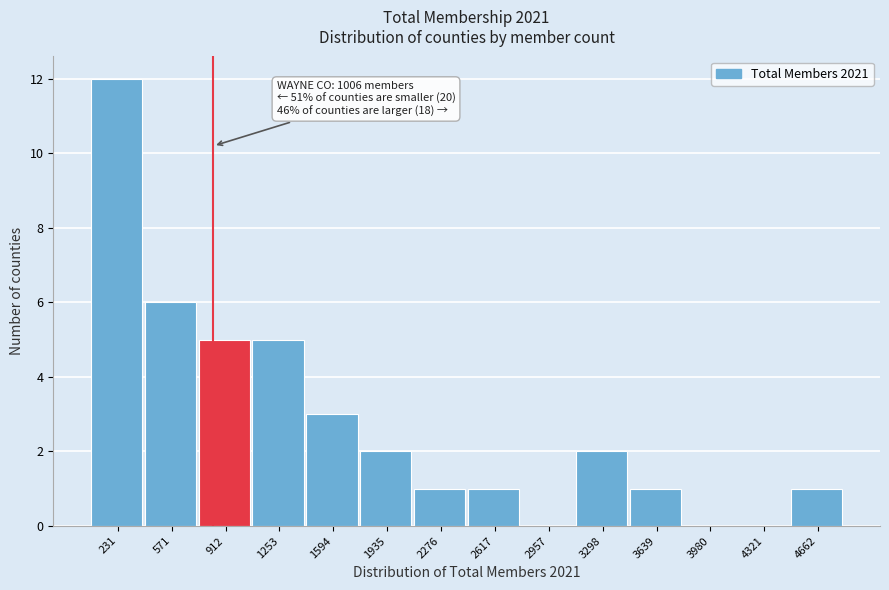

Reading right to left, transcribe all the data shown in this chart.

4662=1	4321=0	3980=0	3639=1	3298=2	2957=0	2617=1	2276=1	1935=2	1594=3	1253=5	912=5	571=6	231=12